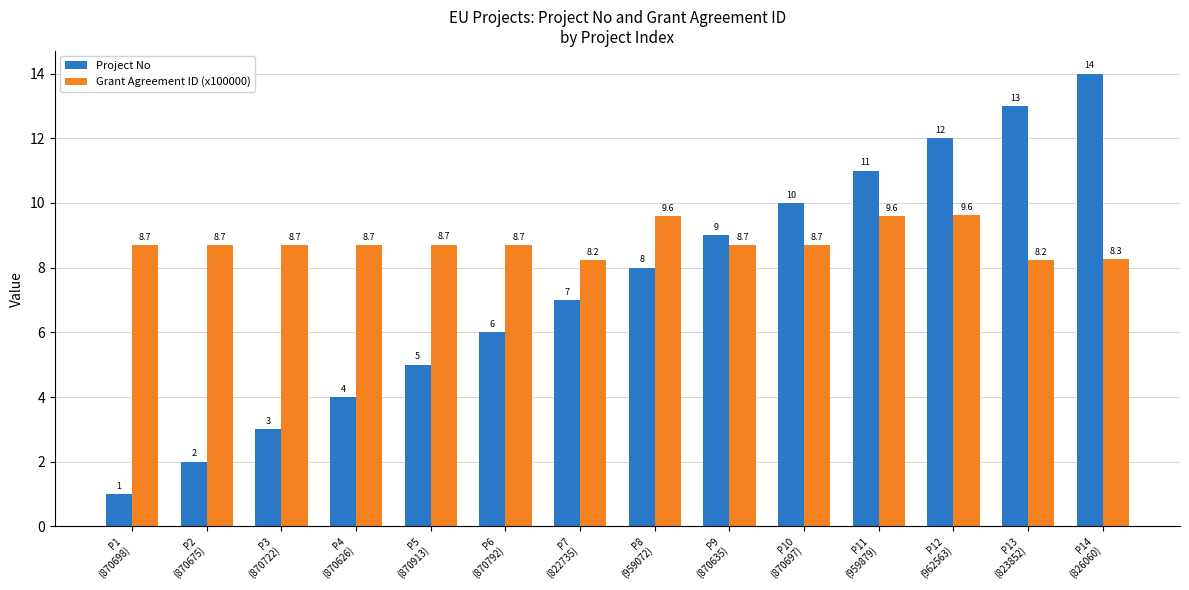

What is the sum of the Project No values at P10
(870697) and P8
(959072)?

18.0